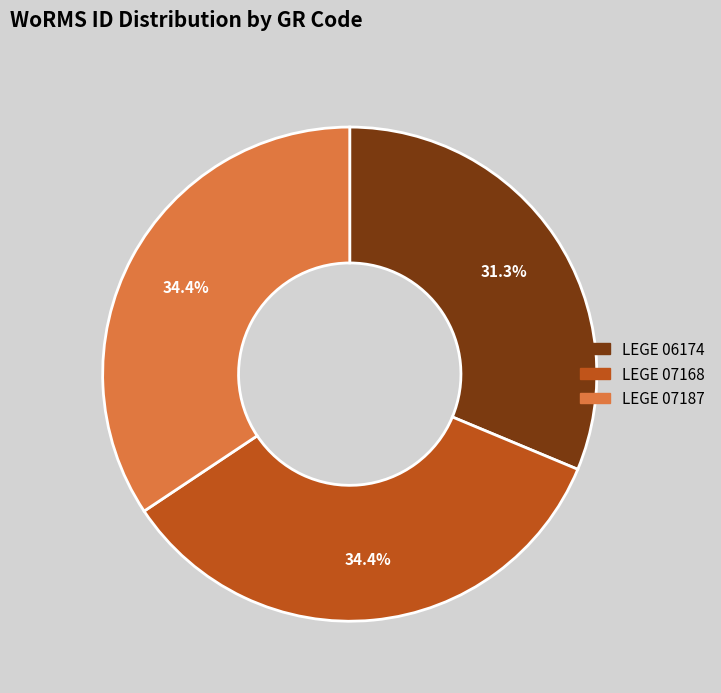

To the nearest percent, what is the combined percentage of LEGE 07187 and LEGE 07168?

69%